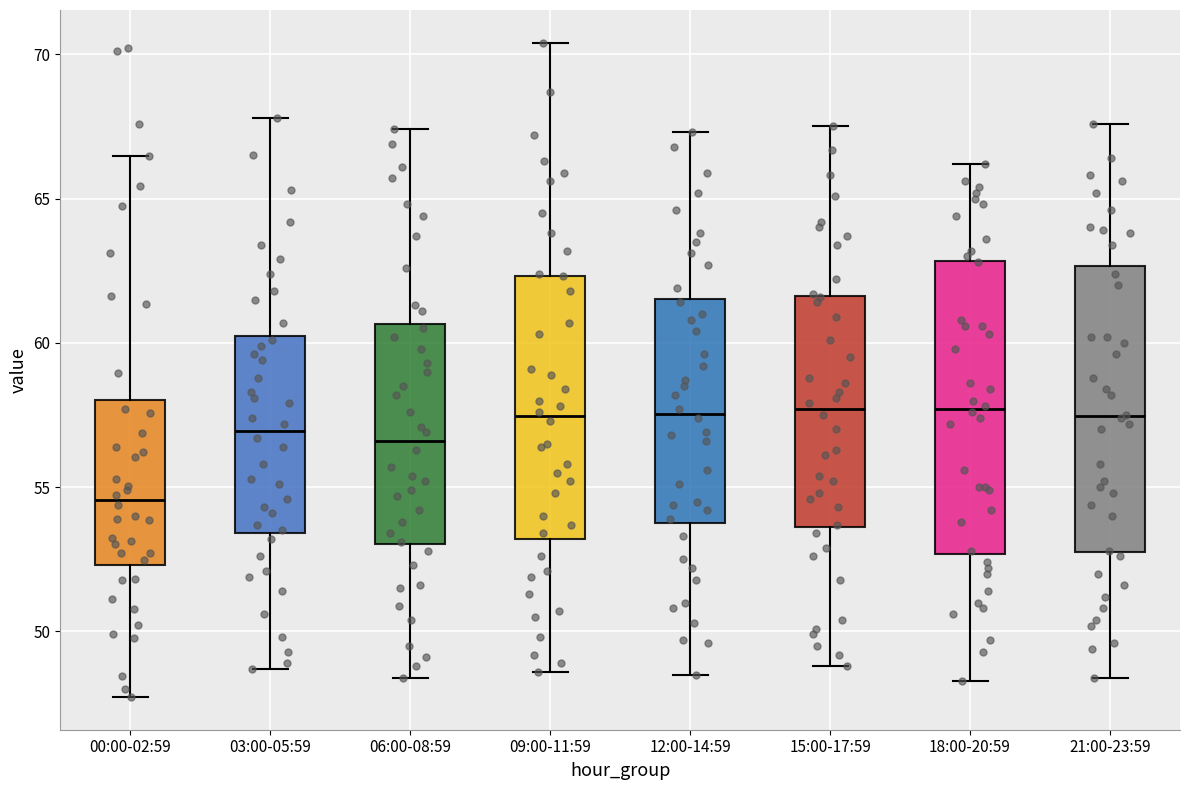

Reading left to right, read every box against the y-axis: the position of its median line, the range the box covers, and the ends of its whiskers. The values are not printed on the chart, so give them approximately, as read against the axis.

00:00-02:59: median 54.5, box 52.5 to 58.0, whiskers 47.5 to 66.5
03:00-05:59: median 57.0, box 53.5 to 60.5, whiskers 48.5 to 68.0
06:00-08:59: median 56.5, box 53.0 to 60.5, whiskers 48.5 to 67.5
09:00-11:59: median 57.5, box 53.0 to 62.5, whiskers 48.5 to 70.5
12:00-14:59: median 57.5, box 54.0 to 61.5, whiskers 48.5 to 67.5
15:00-17:59: median 57.5, box 53.5 to 61.5, whiskers 49.0 to 67.5
18:00-20:59: median 57.5, box 52.5 to 63.0, whiskers 48.5 to 66.0
21:00-23:59: median 57.5, box 53.0 to 62.5, whiskers 48.5 to 67.5